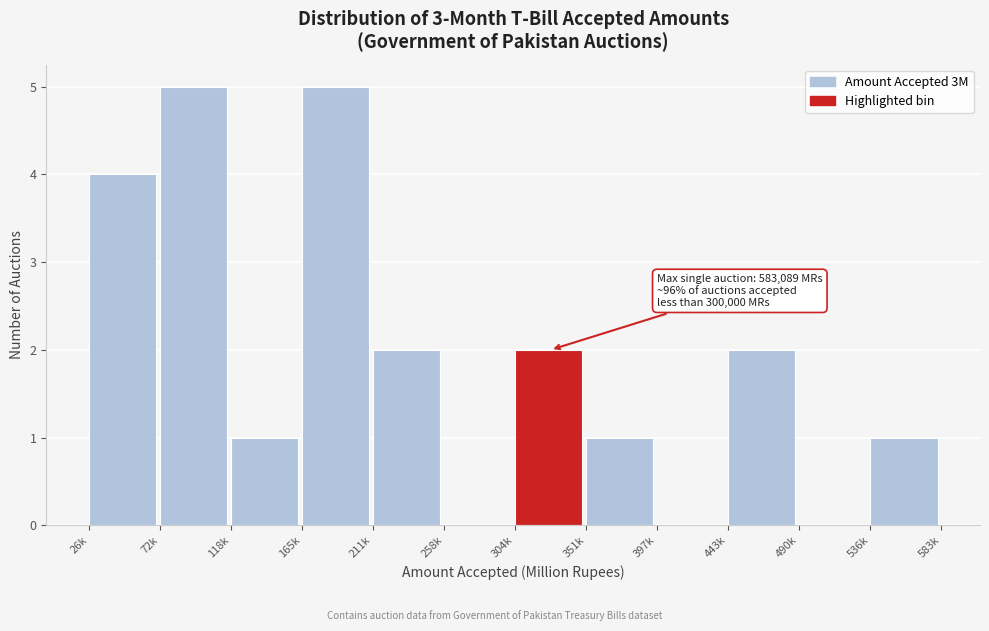

Reading left to right, list all the values displayed in this chart.

26k=4	72k=5	118k=1	165k=5	211k=2	258k=0	304k=2	351k=1	397k=0	443k=2	490k=0	536k=1